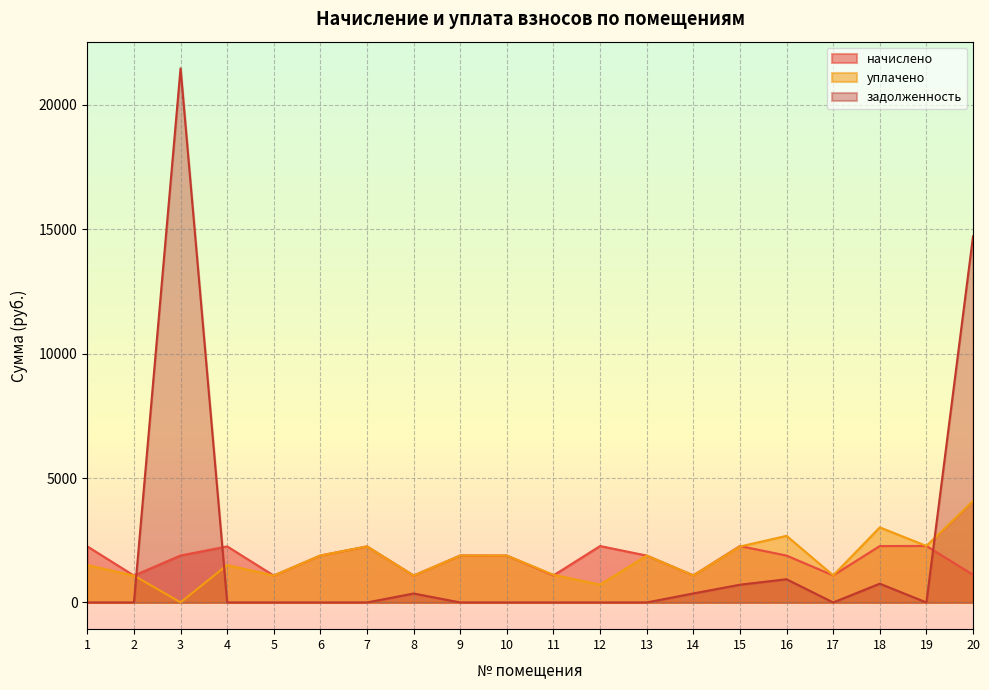

How many intersections are there between задолженность and начислено?

3